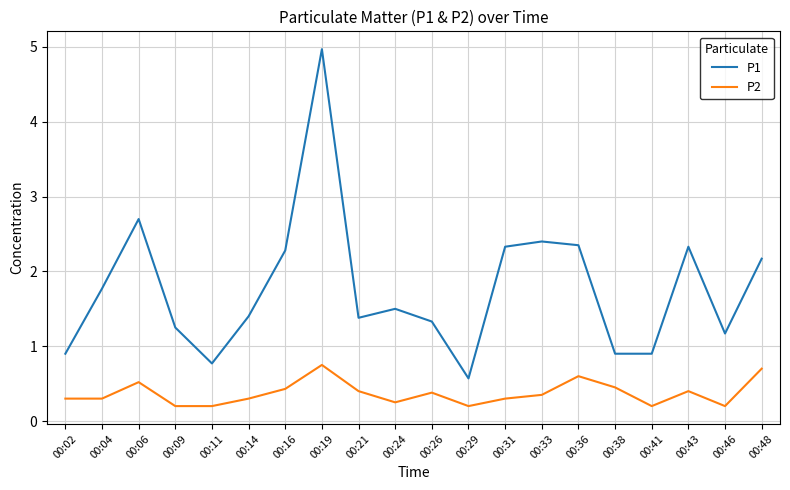

Which series has the largest range (max minus min)?

P1